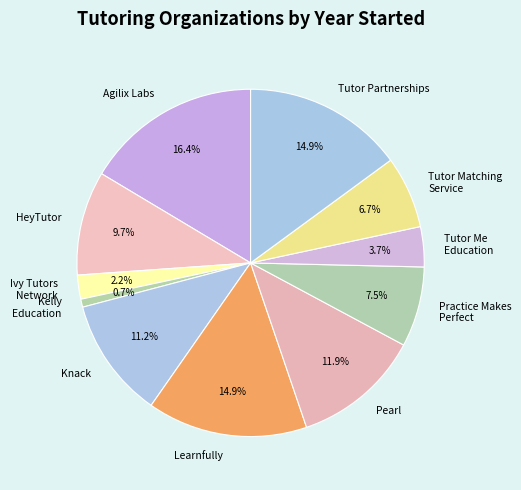

Which category has the smallest portion of the pie?

Kelly Education